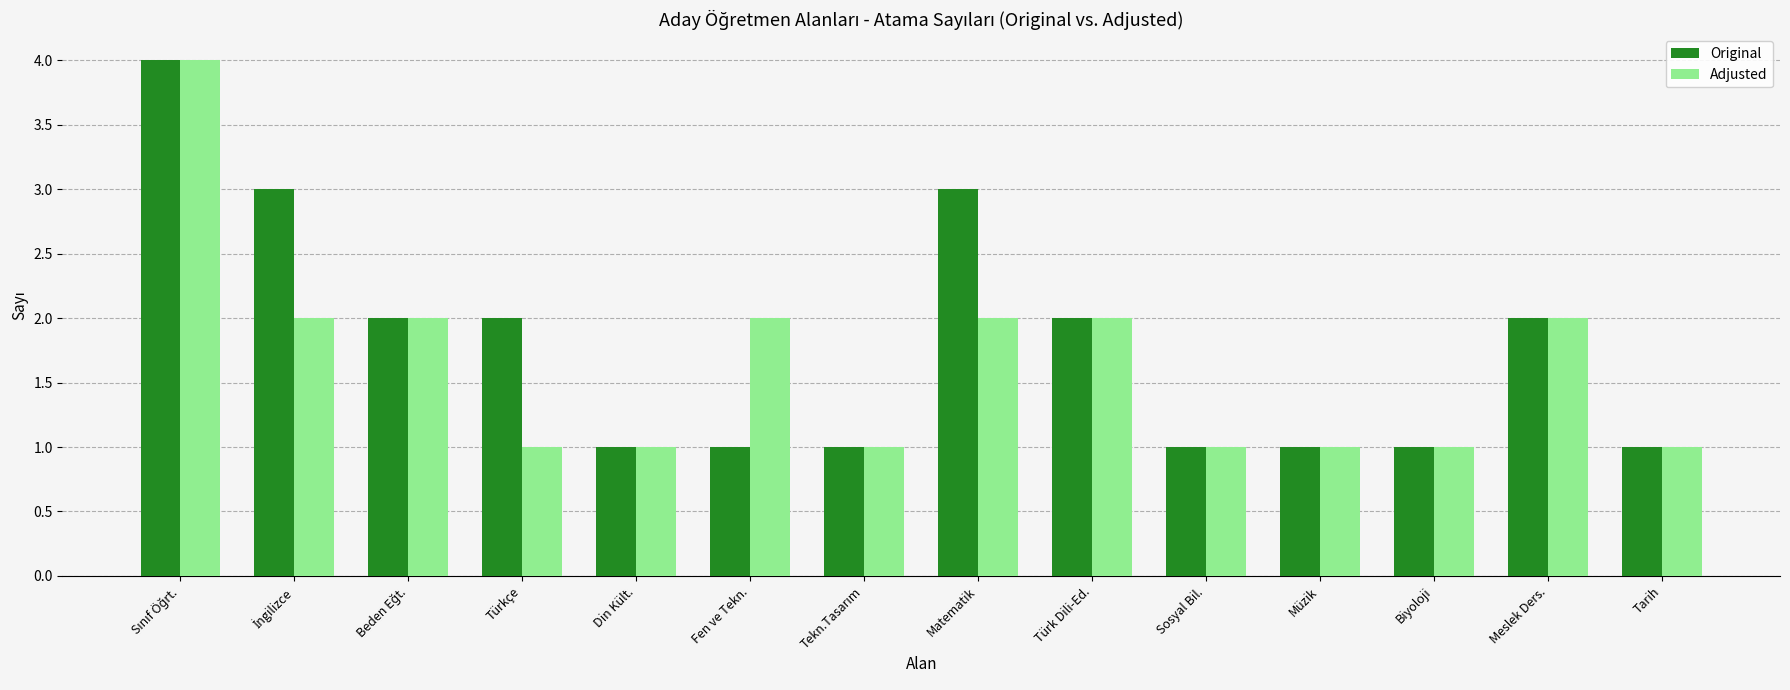

The Adjusted series shows 1 at Biyoloji. True or false?

True